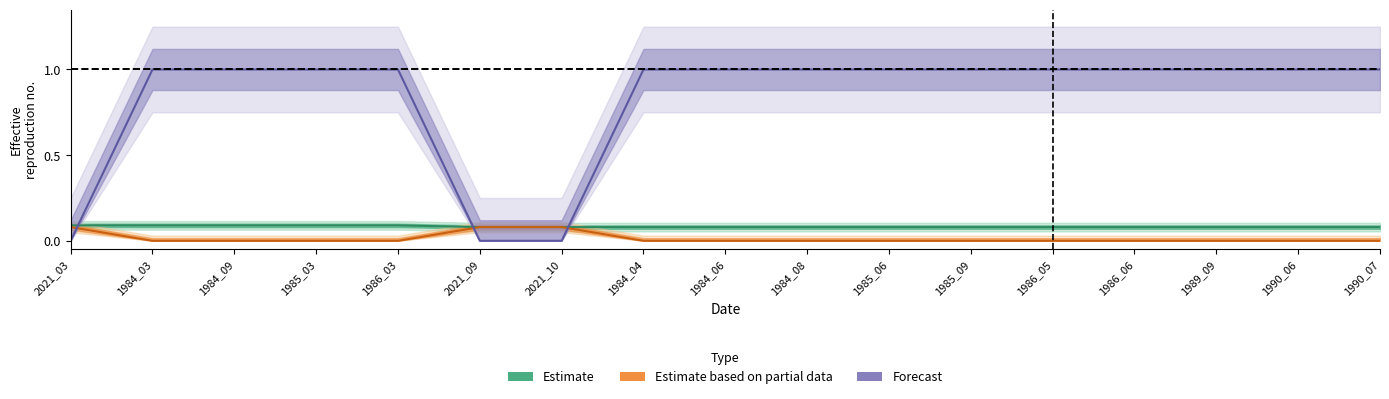

Reading left to right, transcribe all the data shown in this chart.

waterArea: 2021_03=0.1	1984_03=0.1	1984_09=0.1	1985_03=0.1	1986_03=0.1	2021_09=0.1	2021_10=0.1	1984_04=0.1	1984_06=0.1	1984_08=0.1	1985_06=0.1	1985_09=0.1	1986_05=0.1	1986_06=0.1	1989_09=0.1	1990_06=0.1	1990_07=0.1
origWaterArea: 2021_03=0.1	1984_03=0.0	1984_09=0.0	1985_03=0.0	1986_03=0.0	2021_09=0.1	2021_10=0.1	1984_04=0.0	1984_06=0.0	1984_08=0.0	1985_06=0.0	1985_09=0.0	1986_05=0.0	1986_06=0.0	1989_09=0.0	1990_06=0.0	1990_07=0.0
origNoDataArea: 2021_03=0.0	1984_03=1.0	1984_09=1.0	1985_03=1.0	1986_03=1.0	2021_09=0.0	2021_10=0.0	1984_04=1.0	1984_06=1.0	1984_08=1.0	1985_06=1.0	1985_09=1.0	1986_05=1.0	1986_06=1.0	1989_09=1.0	1990_06=1.0	1990_07=1.0